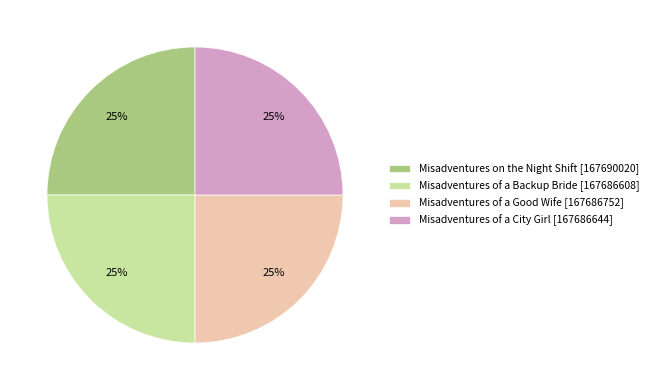

To the nearest percent, what is the combined percentage of Misadventures on the Night Shift [167690020] and Misadventures of a Backup Bride [167686608]?

50%